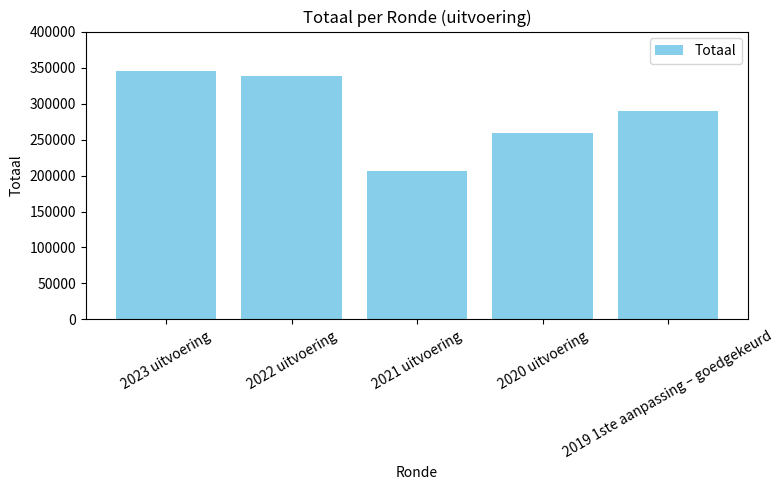

Reading right to left, list all the values displayed in this chart.

2019 1ste aanpassing – goedgekeurd=289378	2020 uitvoering=259391	2021 uitvoering=205640	2022 uitvoering=337739	2023 uitvoering=344539